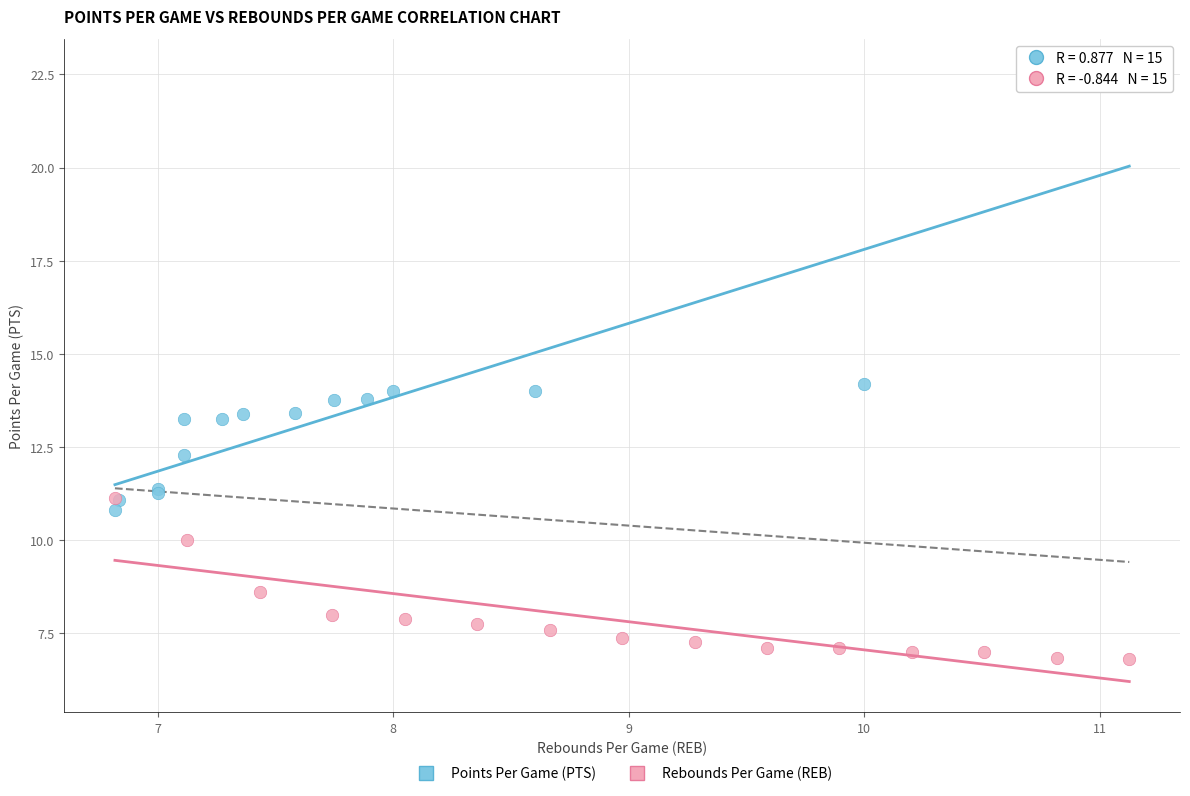

Which series has the largest Y range (max minus min)?

Points Per Game (PTS)